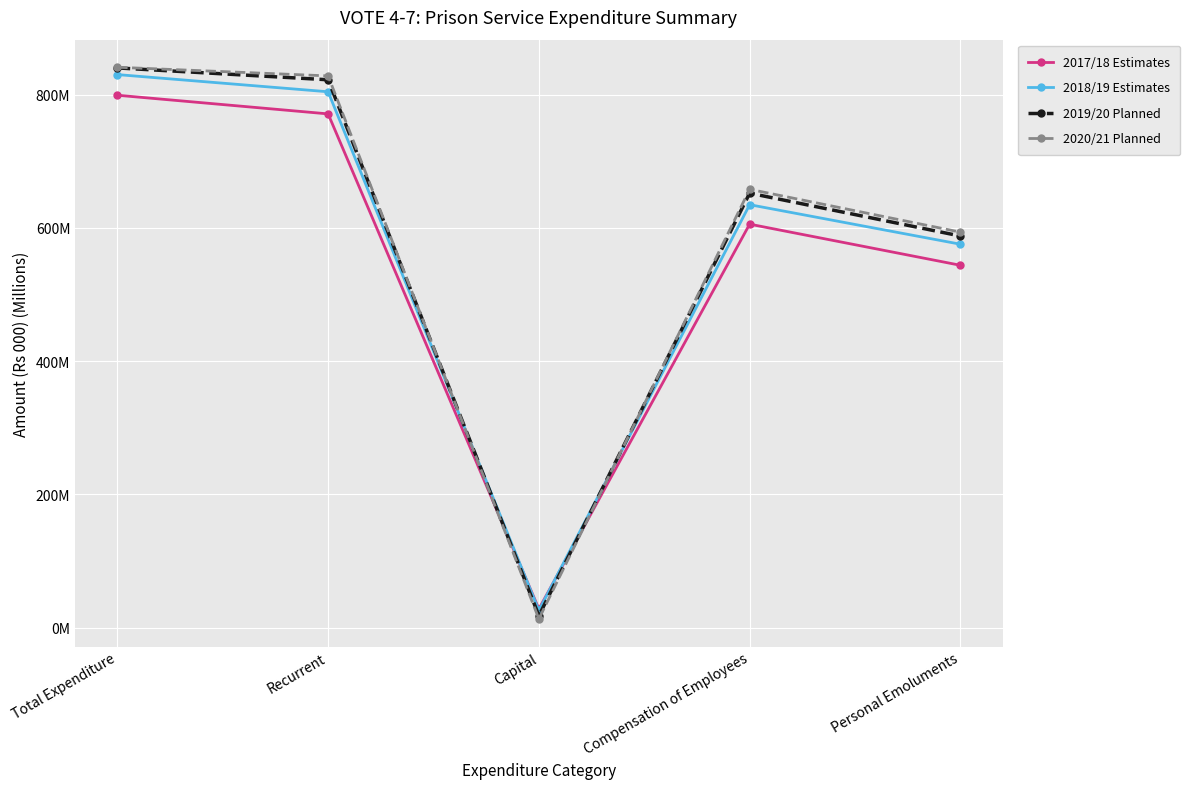

What is the label of the 5th point from the right?

Total Expenditure